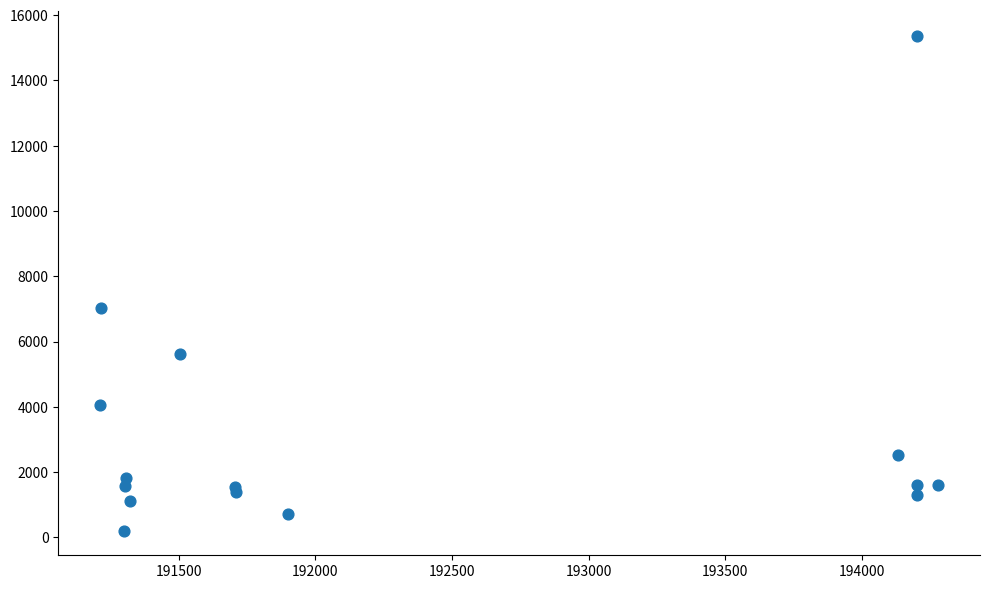

What Y value in the scatter plot is closest to 7788?

7029